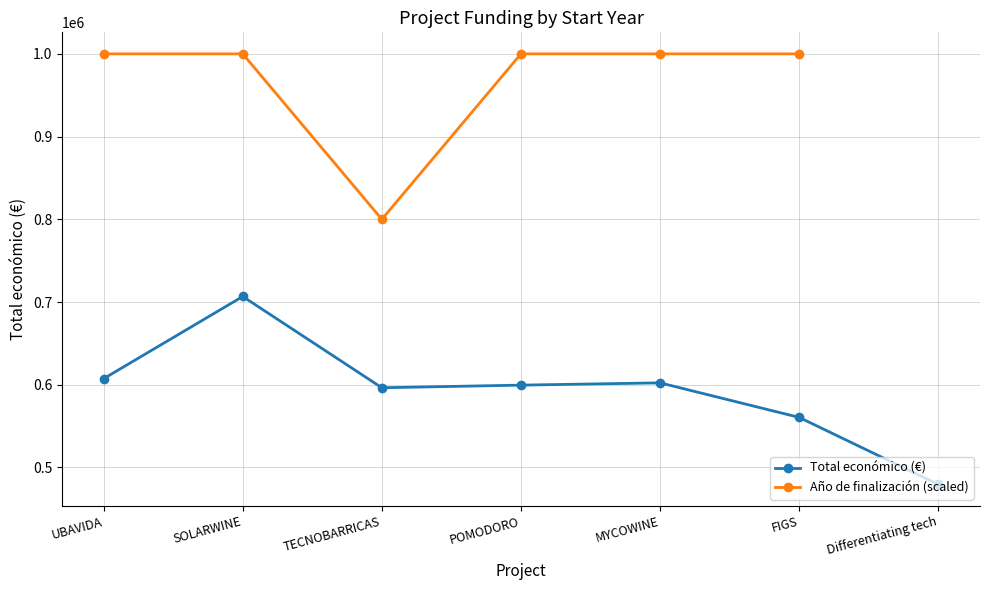

The Año de finalización (scaled) series shows 1000000.0 at POMODORO. True or false?

True